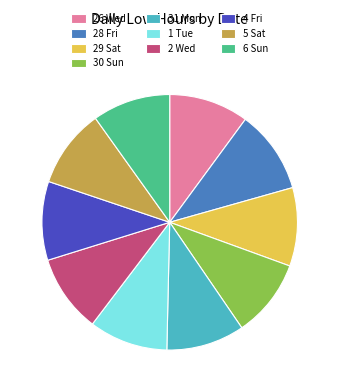

Does 31 Mon account for over 50% of the chart?

No